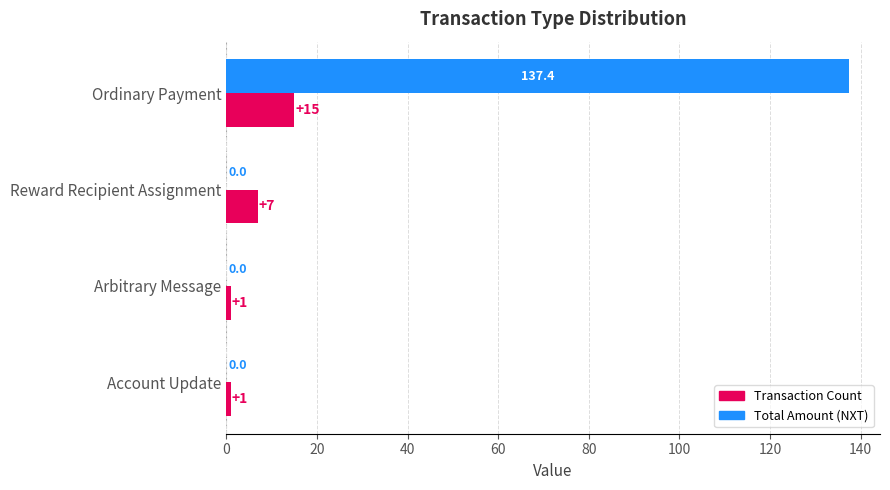

At which label is Transaction Count closest to 8?

Reward Recipient Assignment